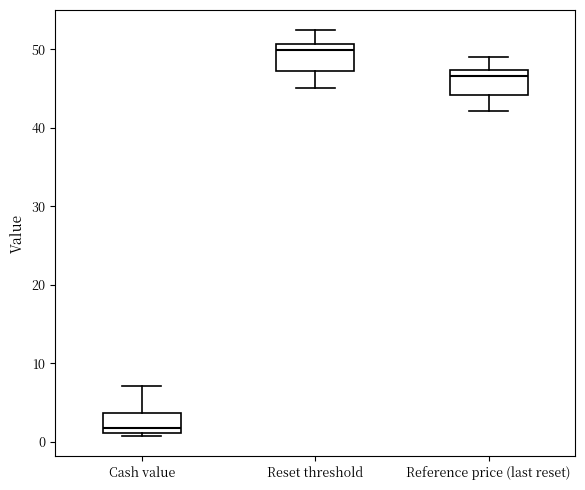

Where is the lower edge of the box for Cash value on the y-axis? The values are not printed on the chart, so give them approximately, as read against the axis.

1